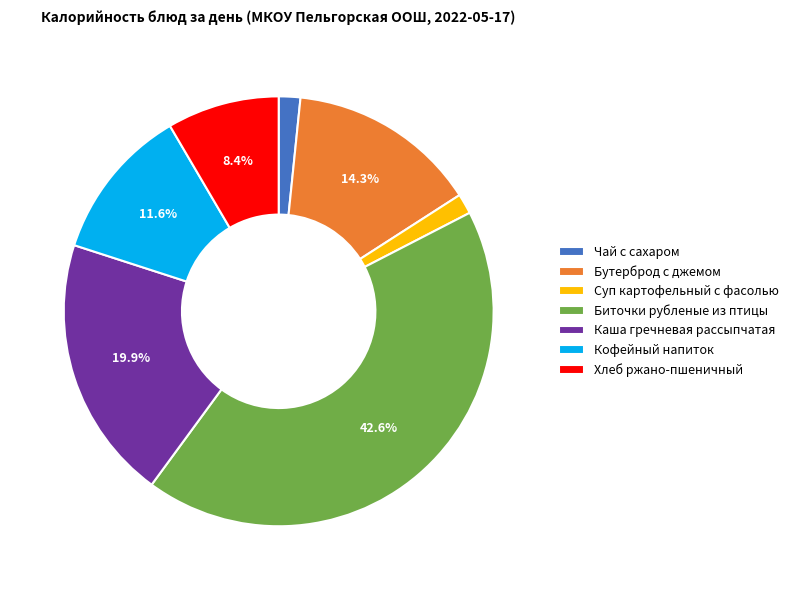

Does Чай с сахаром account for over 50% of the chart?

No